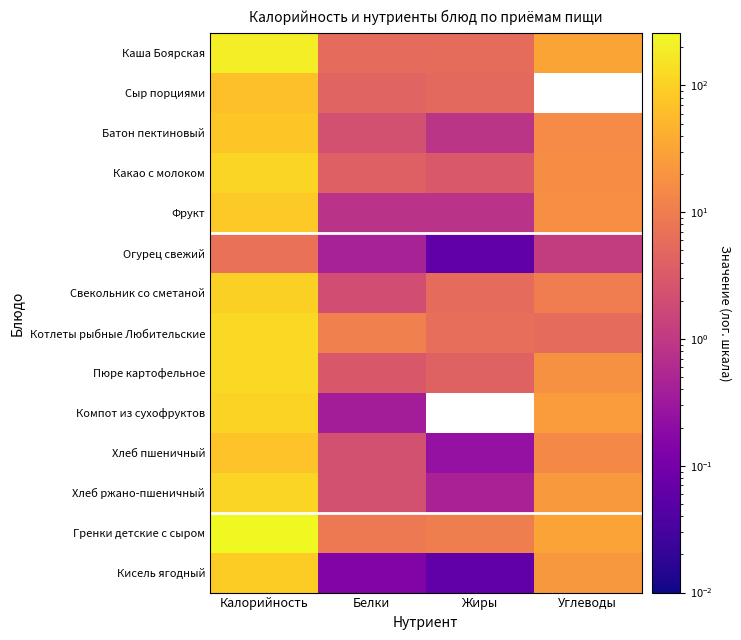

How many series are shown in this chart?

14